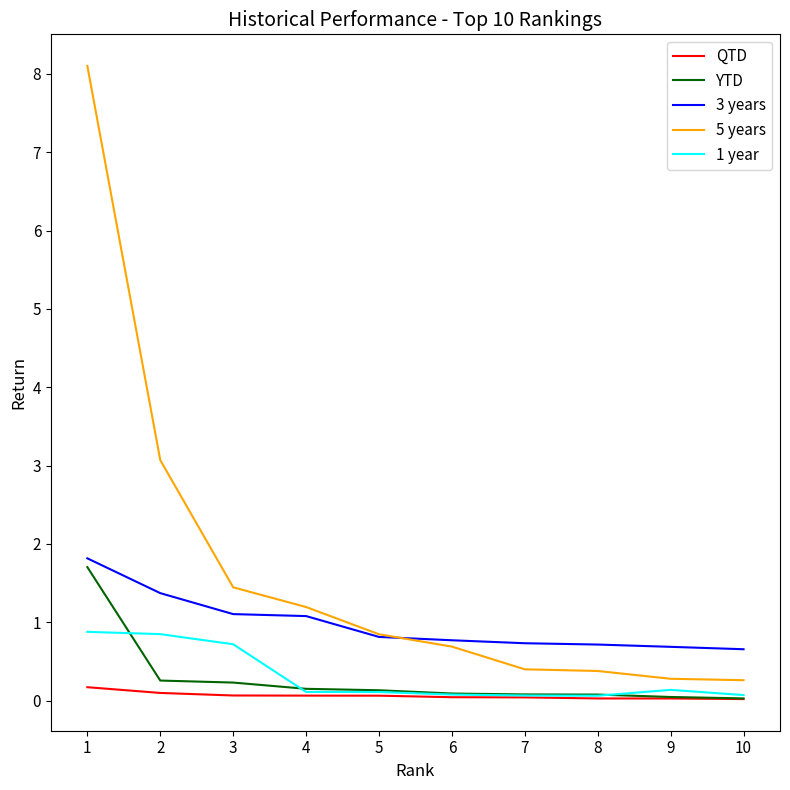

Is it true that 5 years equals 0.4 at 7?

True